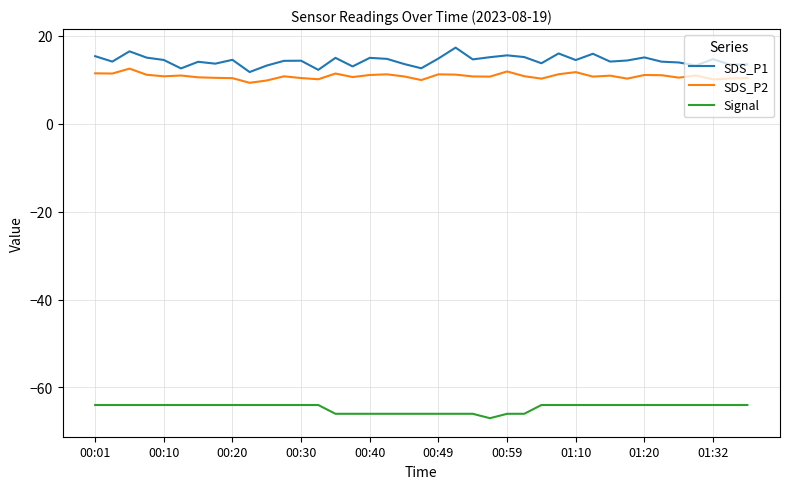

Rank the series by their maximum value, from highest to lowest.

SDS_P1, SDS_P2, Signal